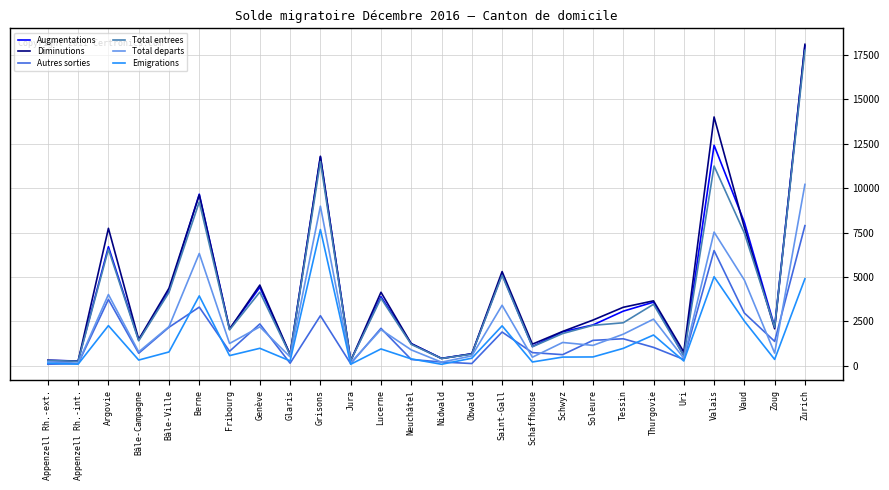

What position from the left is Soleure?

19